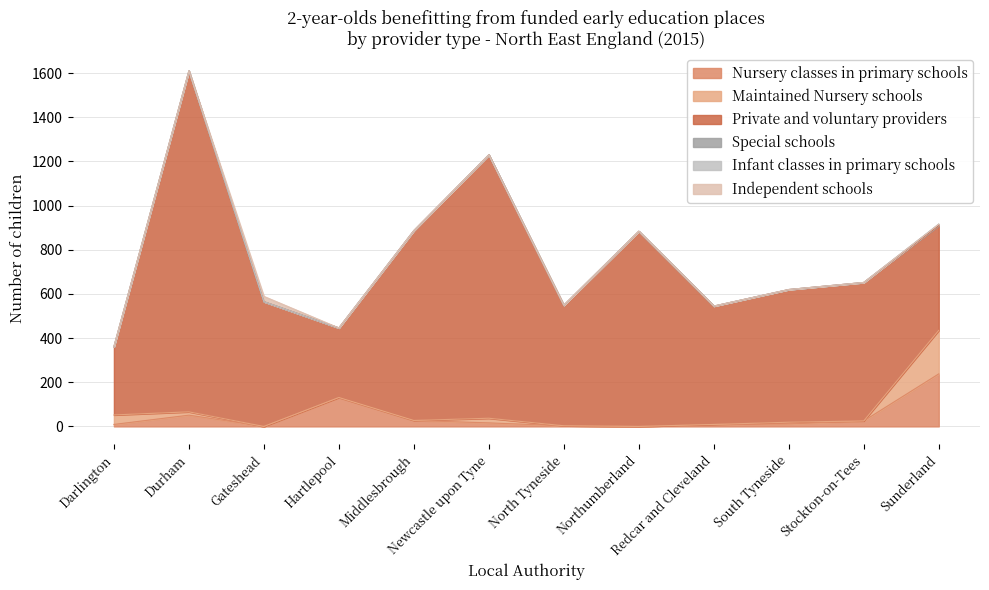

What is the average value of the Independent schools series?

2